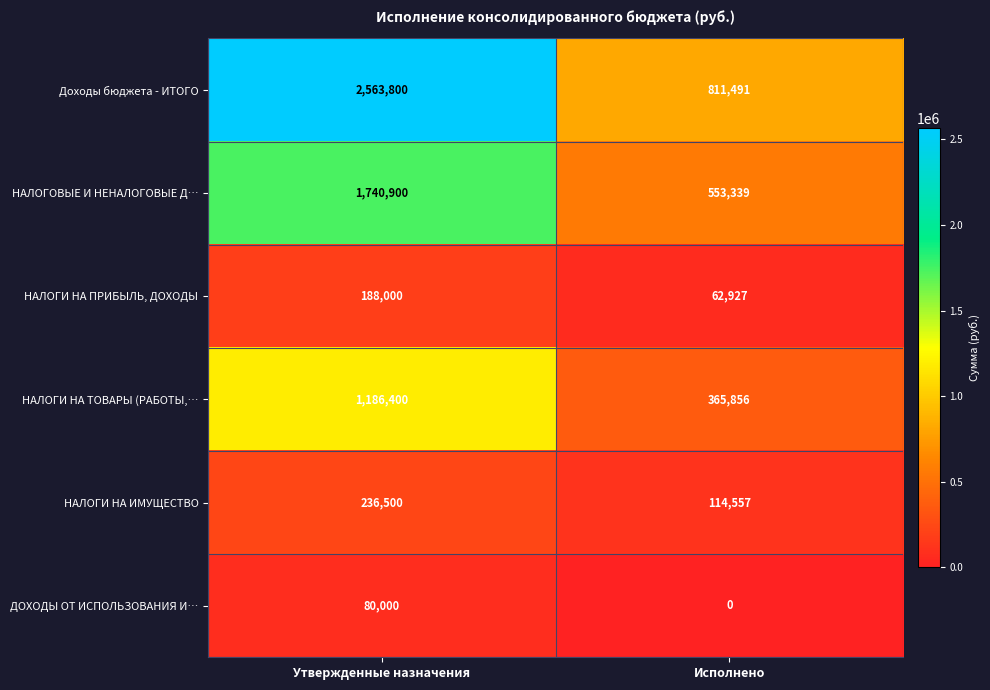

What is the spread (max minus min) of values at Утвержденные назначения?

2483800